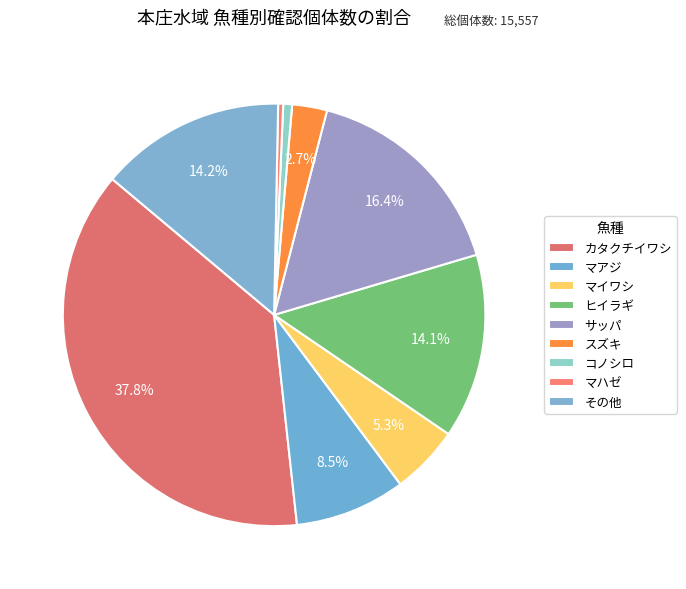

To the nearest percent, what portion does カタクチイワシ represent?

38%